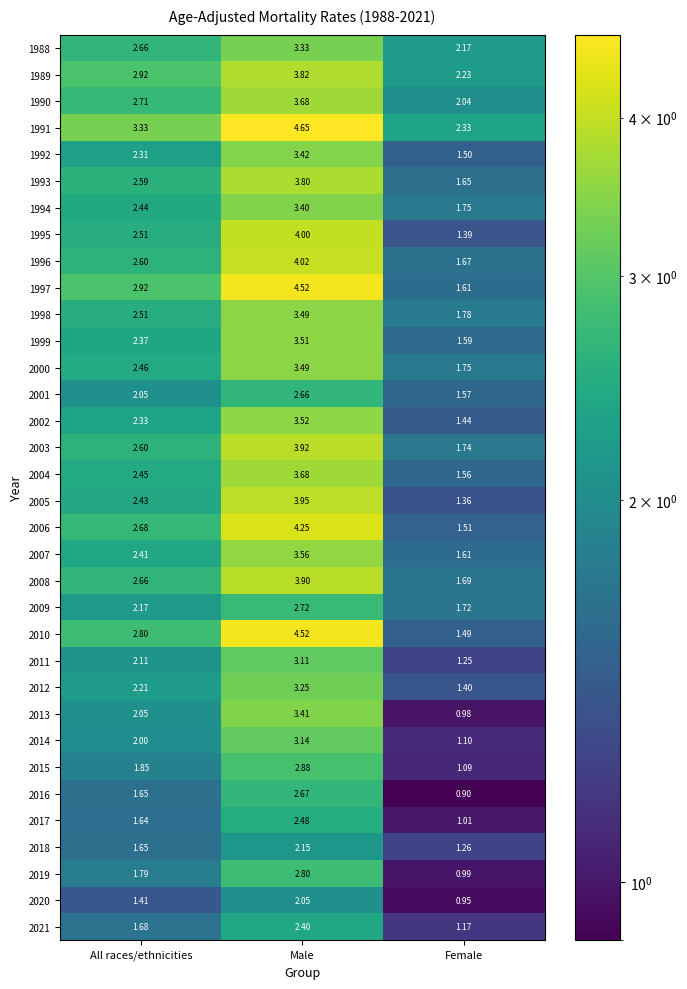

List the labels in order of 2000 value, smallest first.

Female, All races/ethnicities, Male